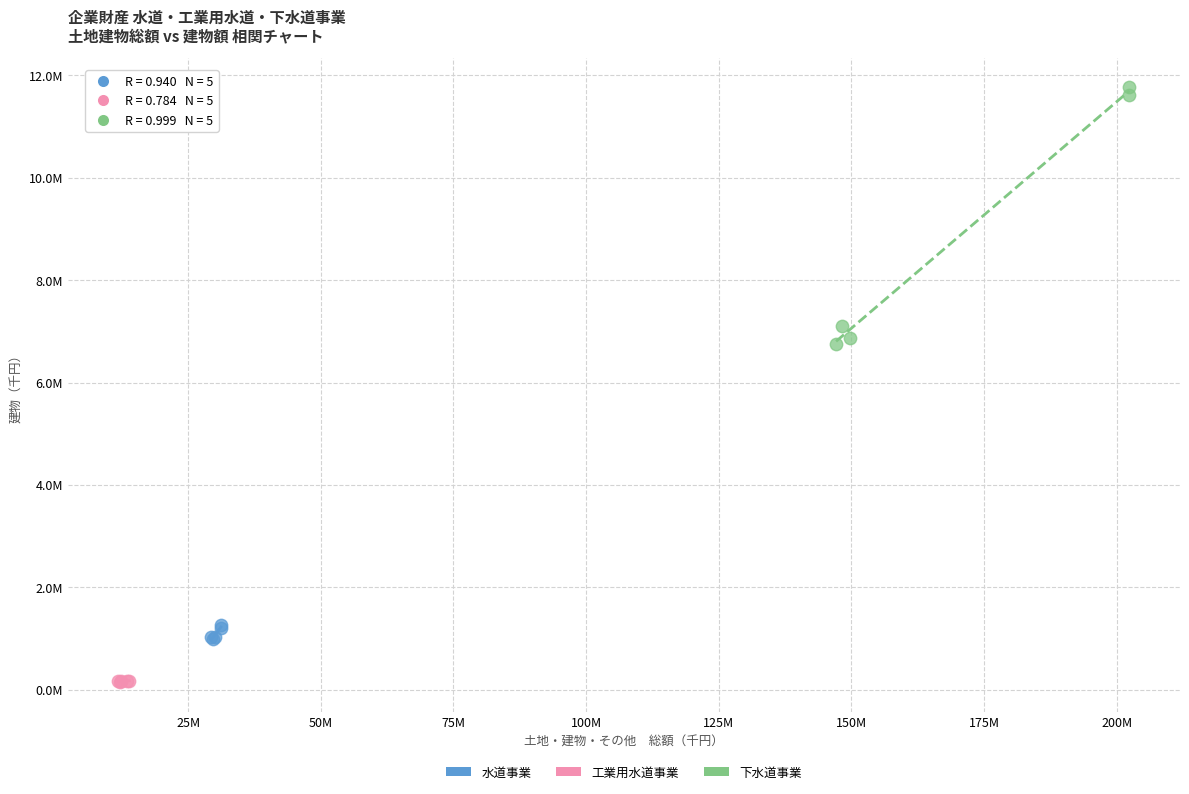

Which series reaches the maximum Y coordinate?

下水道事業